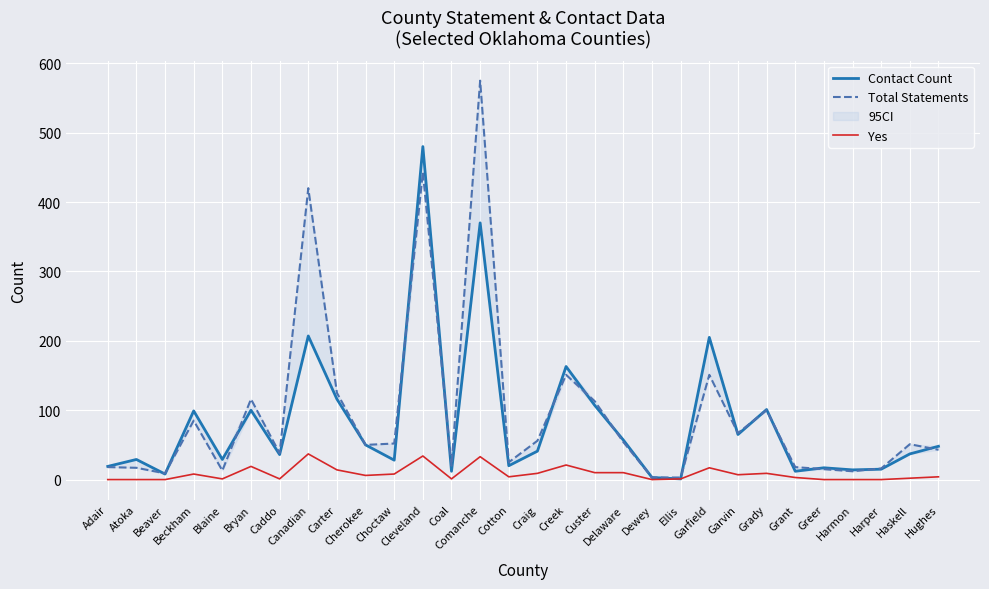

At which category does the chart reach its peak across all series?

Comanche